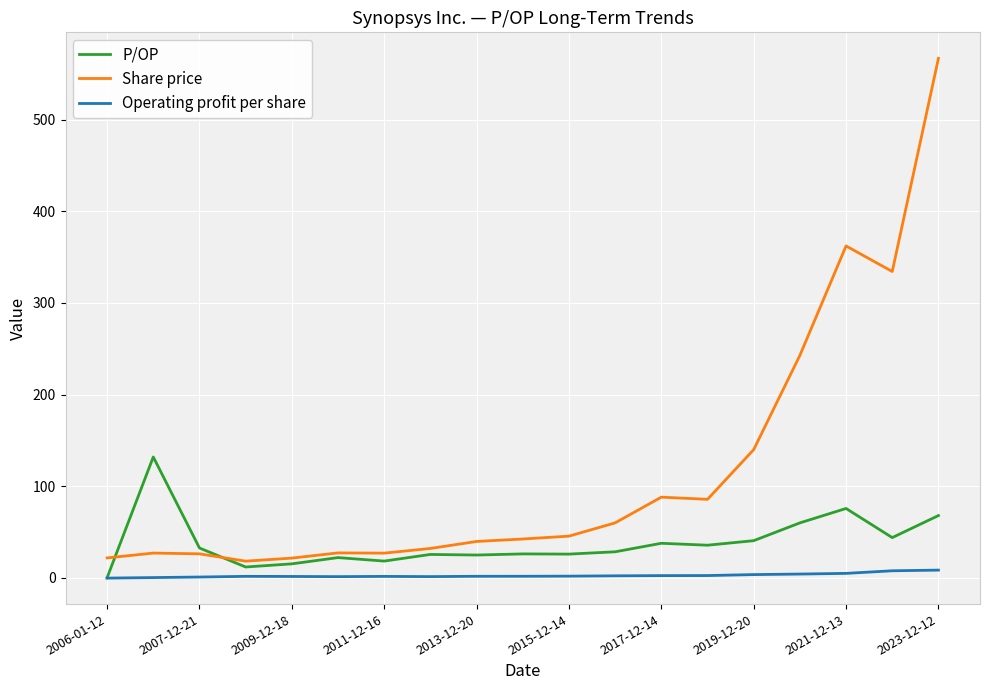

What is the sum of all Operating profit per share values?

47.7